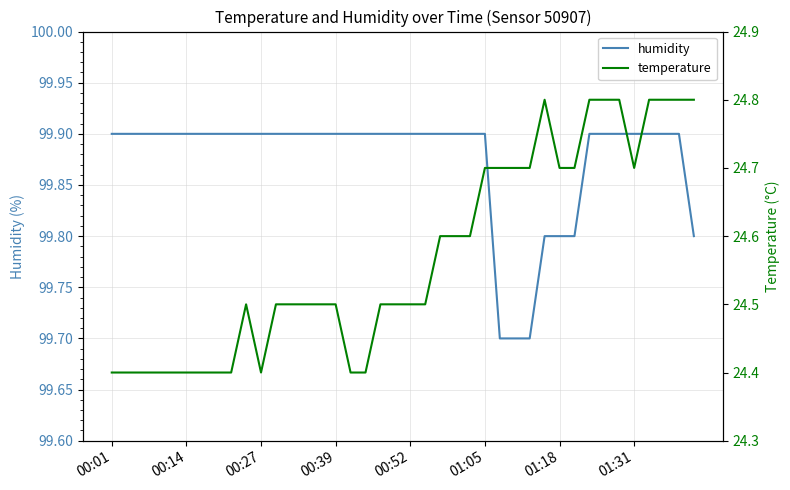

What position from the right is 38?

2